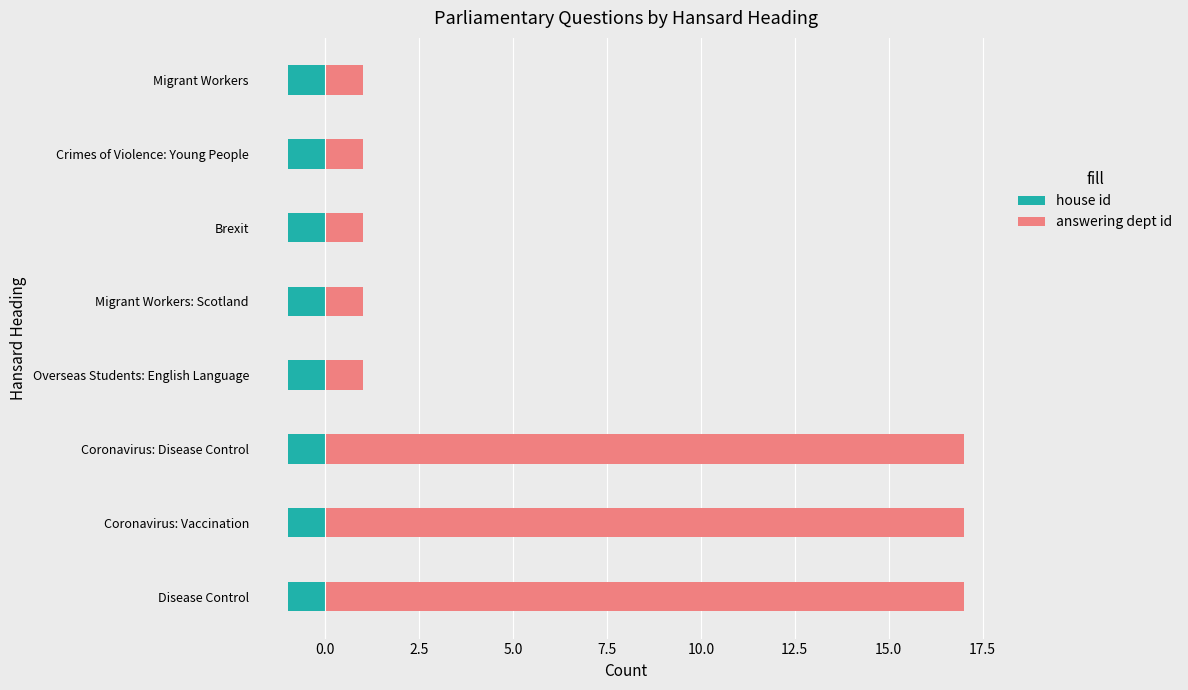

Is it true that answering dept id equals 1.0 at Brexit?

True